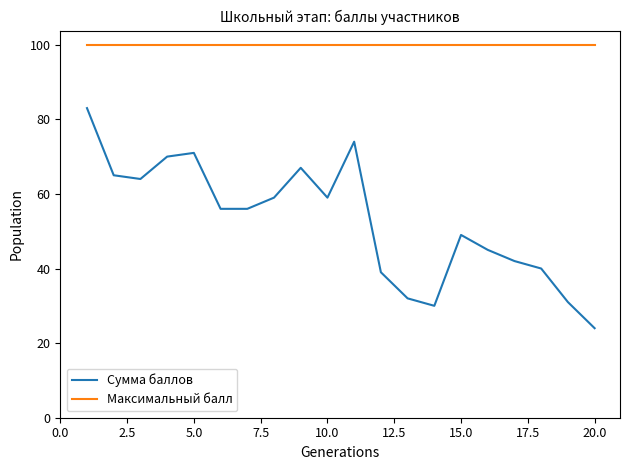

In Сумма баллов, how many points are higher than both neighbors (excluding endpoints)?

4